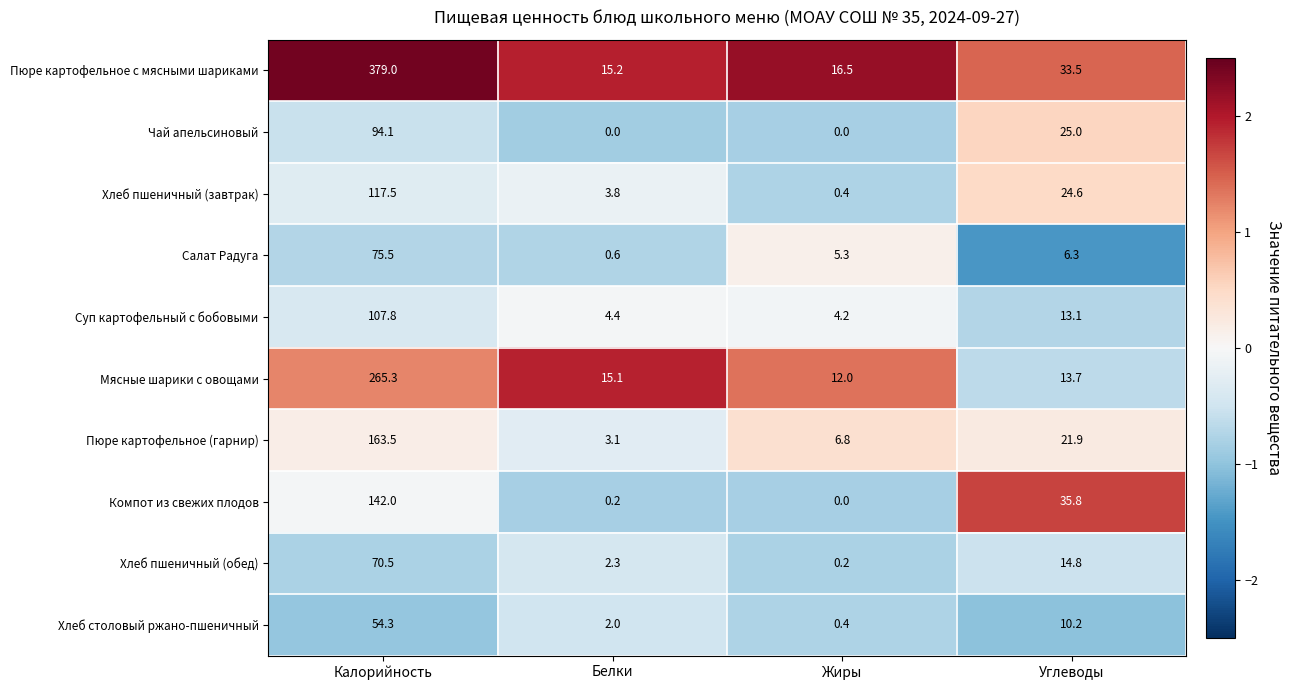

True or false: Хлеб столовый ржано-пшеничный has a value of 2.9 at Белки.

False